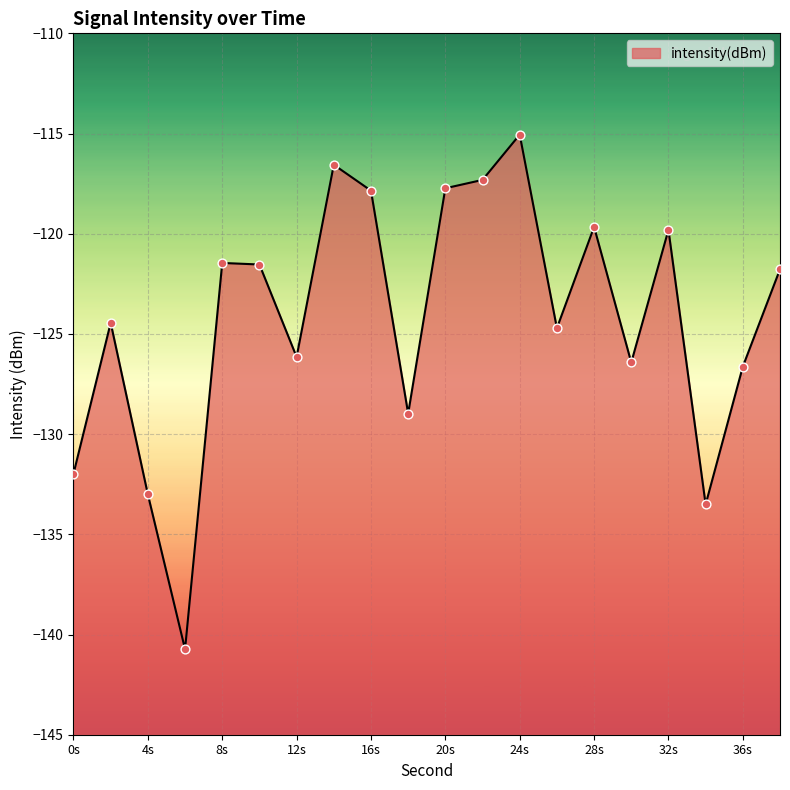

What is the change in value from 8 to 14?

+4.9